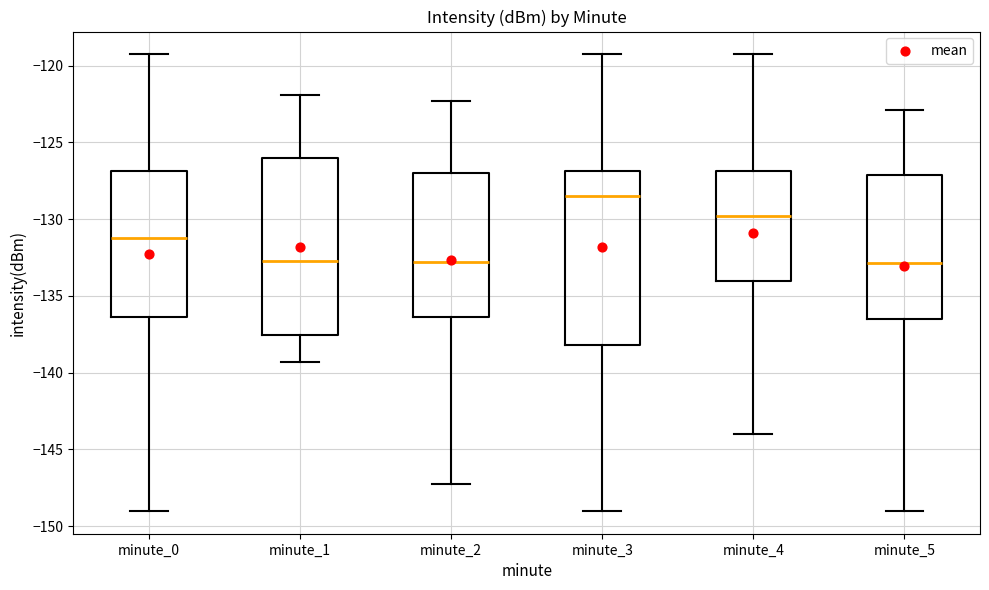

Reading left to right, transcribe this box plot: for each box, give where its median line is, the range the box spans, and where its two whiskers end, as read against the y-axis. The values are not printed on the chart, so give them approximately, as read against the axis.

minute_0: median -131.0, box -136.5 to -127.0, whiskers -149.0 to -119.5
minute_1: median -132.5, box -137.5 to -126.0, whiskers -139.5 to -122.0
minute_2: median -133.0, box -136.5 to -127.0, whiskers -147.5 to -122.5
minute_3: median -128.5, box -138.0 to -127.0, whiskers -149.0 to -119.5
minute_4: median -130.0, box -134.0 to -127.0, whiskers -144.0 to -119.5
minute_5: median -133.0, box -136.5 to -127.0, whiskers -149.0 to -123.0